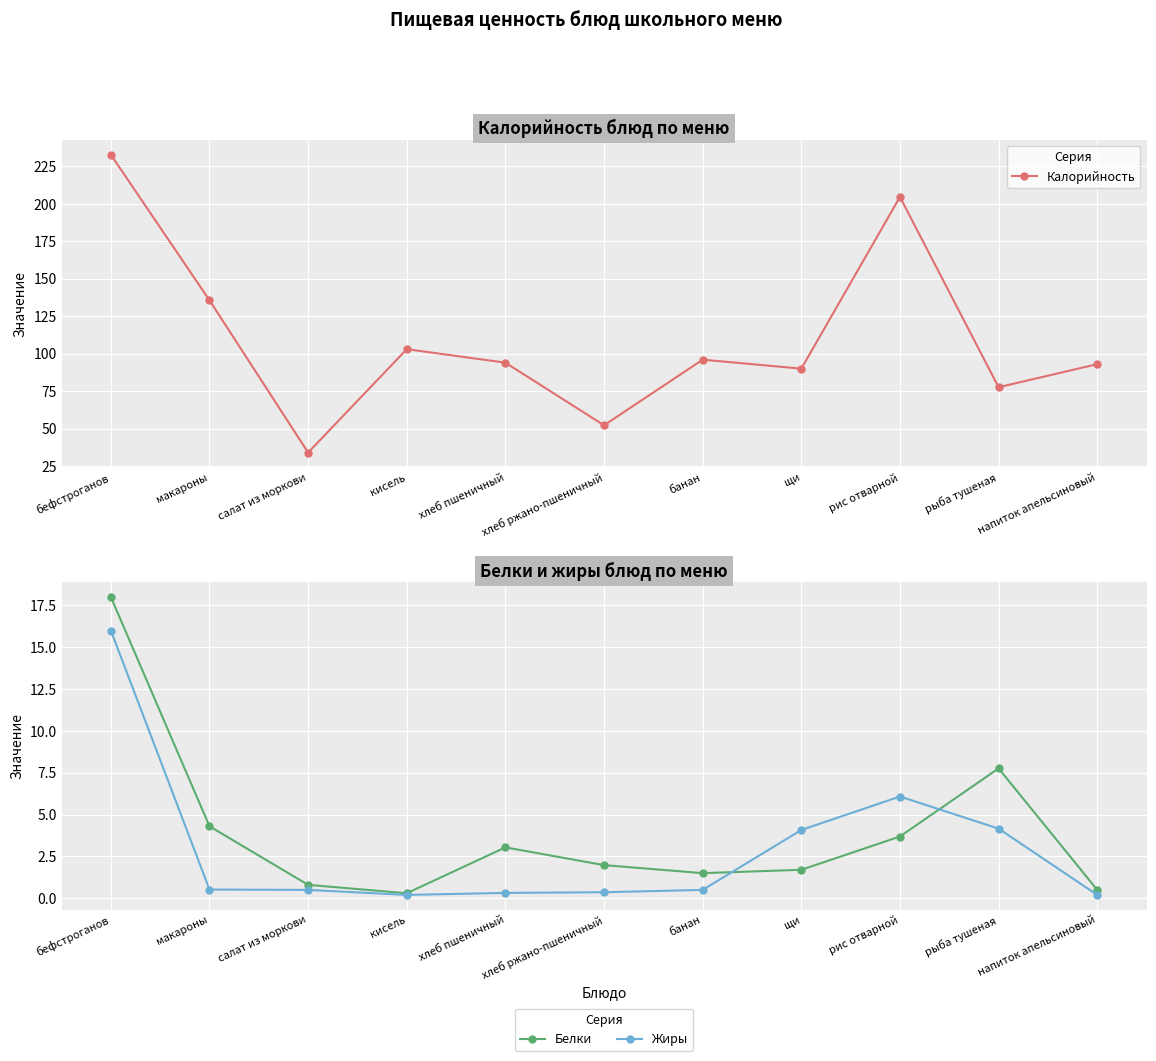

Read the Белки value at бефстроганов.

18.0